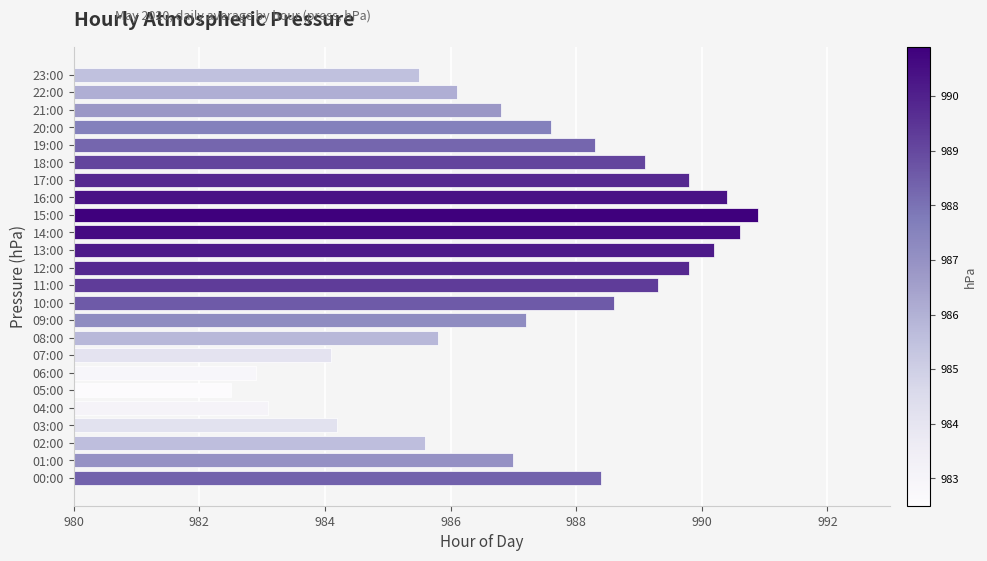

What is the maximum value shown in the chart?

990.9